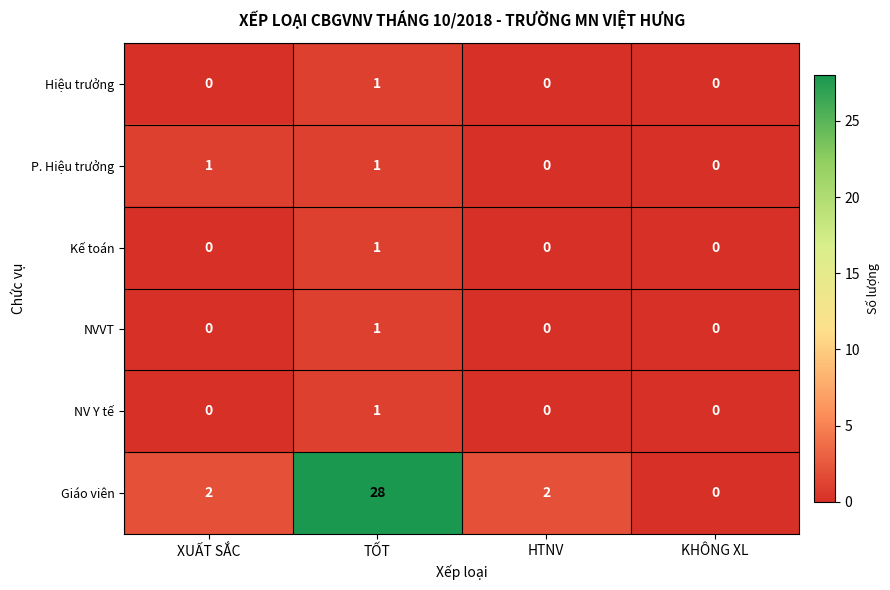

What is the average value of the Giáo viên series?

8